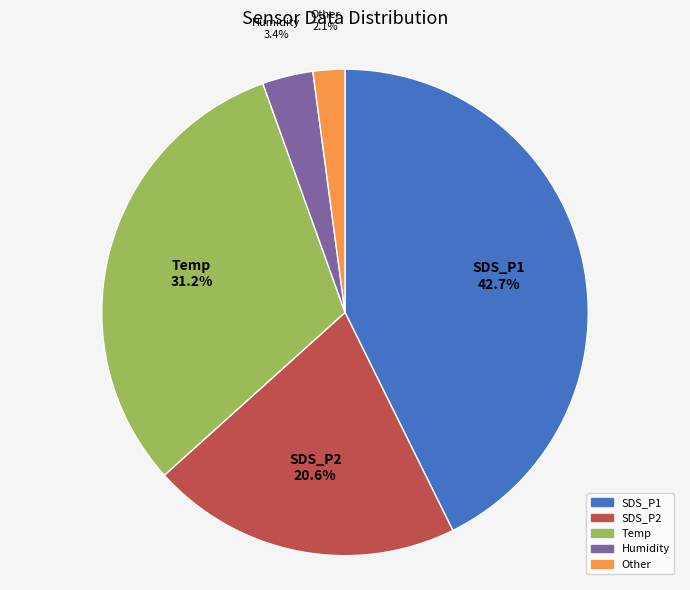

Is there any slice that represents more than half of the pie?

No